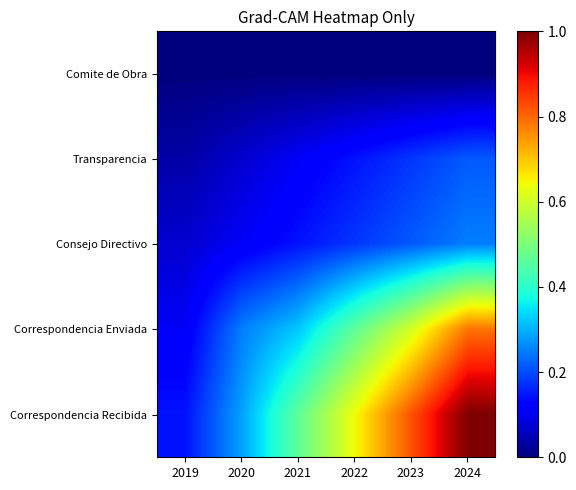

Rank the series by their maximum value, from lowest to highest.

Comite de Obra, Transparencia, Consejo Directivo, Correspondencia Enviada, Correspondencia Recibida